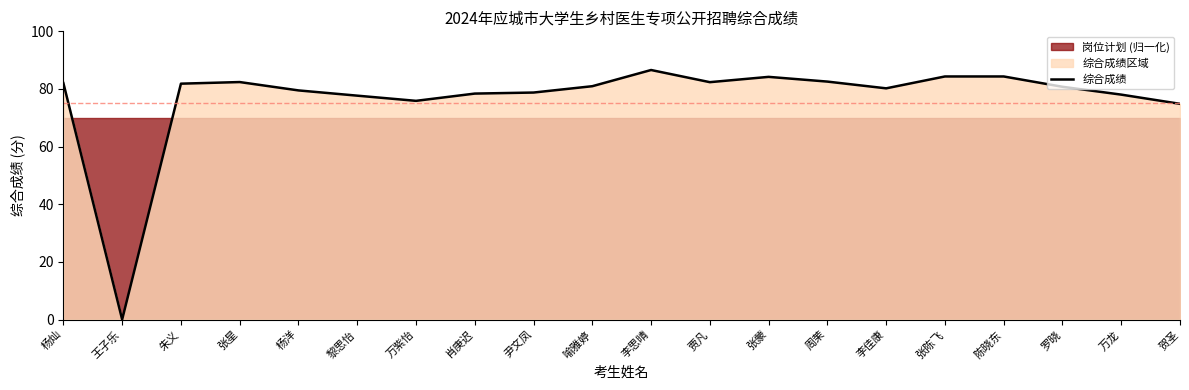

Which label corresponds to the largest value in the chart?

李思晴